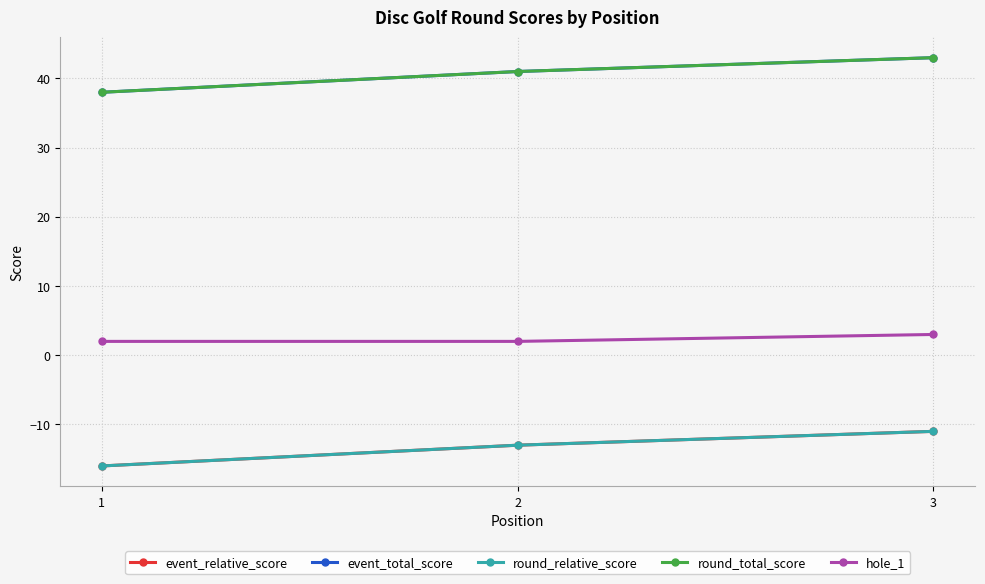

Reading left to right, what are all the values shown in this chart?

event_relative_score: -16	-13	-11
event_total_score: 38	41	43
round_relative_score: -16	-13	-11
round_total_score: 38	41	43
hole_1: 2	2	3